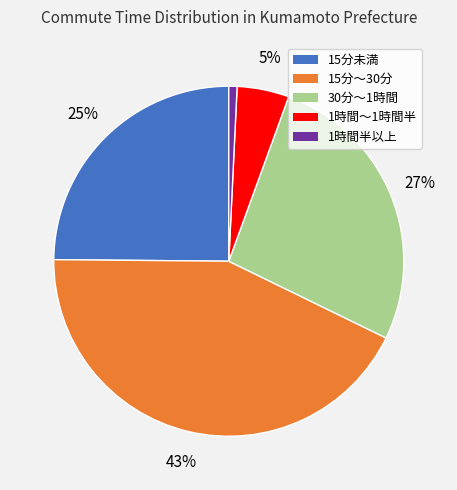

Which slice is the largest?

15分～30分